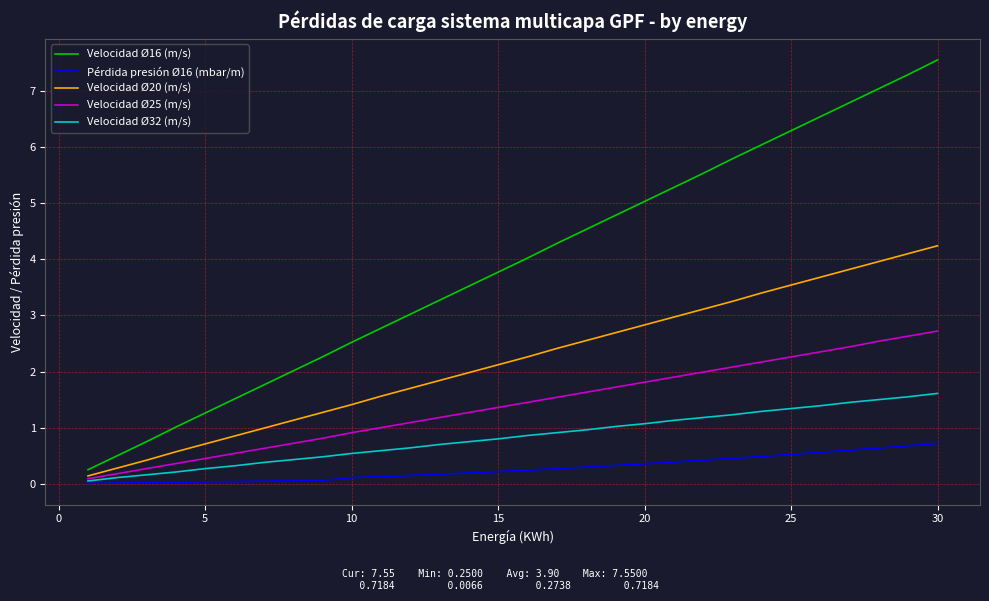

Rank the series by their maximum value, from highest to lowest.

Velocidad Ø16 (m/s), Velocidad Ø20 (m/s), Velocidad Ø25 (m/s), Velocidad Ø32 (m/s), Pérdida presión Ø16 (mbar/m)